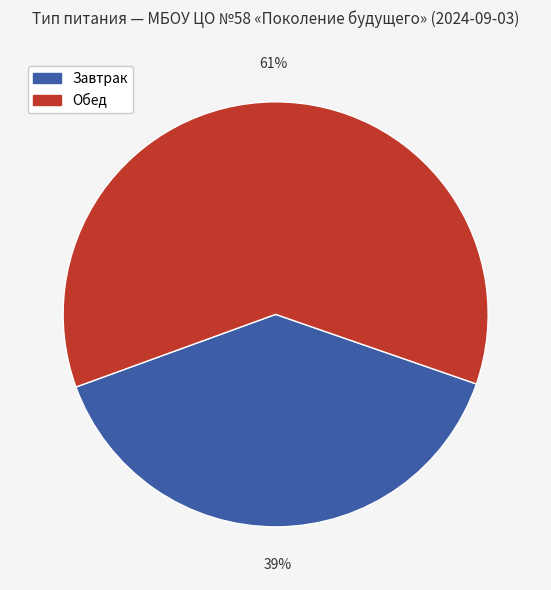

True or false: Завтрак accounts for 31% of the total.

False